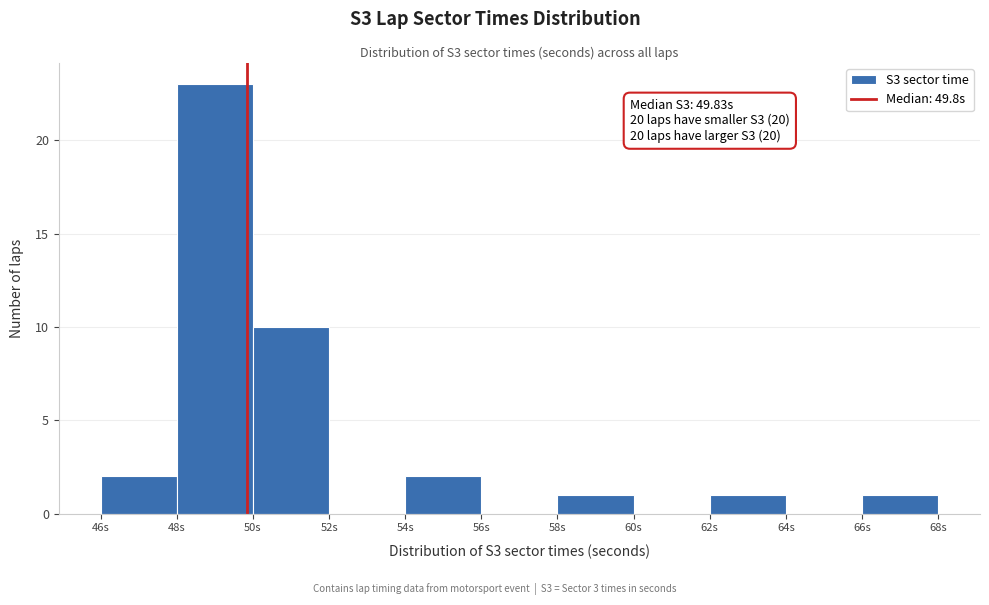

Over which range of the x-axis is the bar tallest?

48 to 50